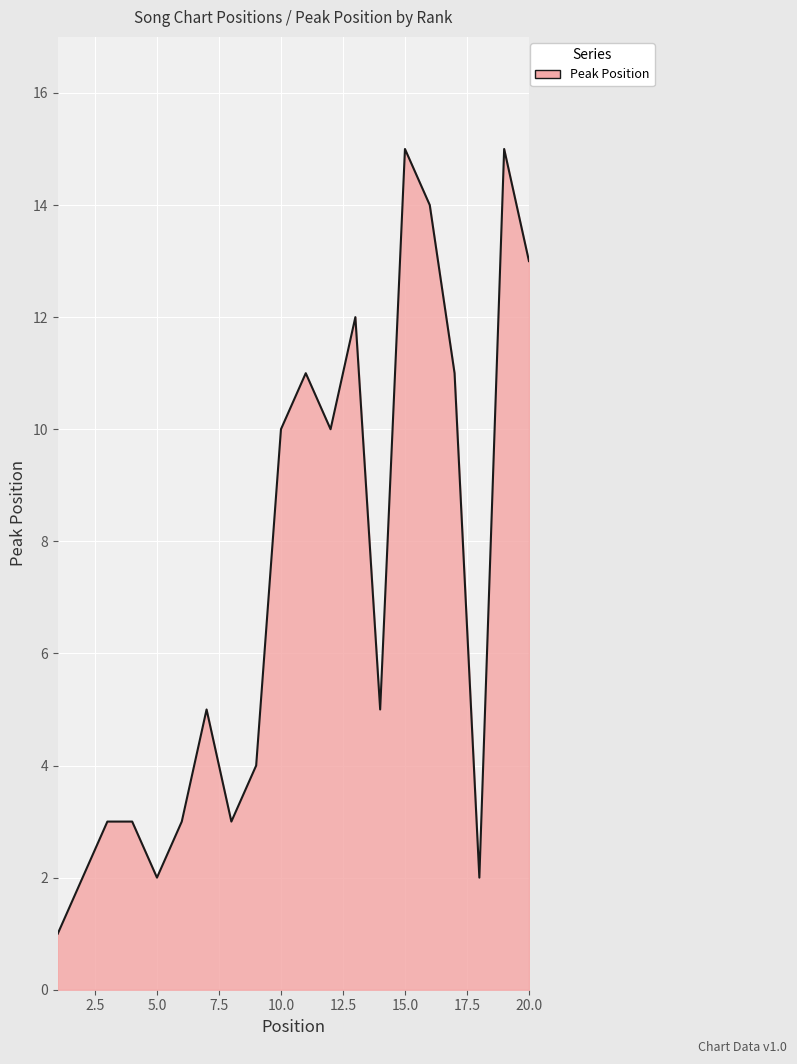

What is the greatest value displayed?

15